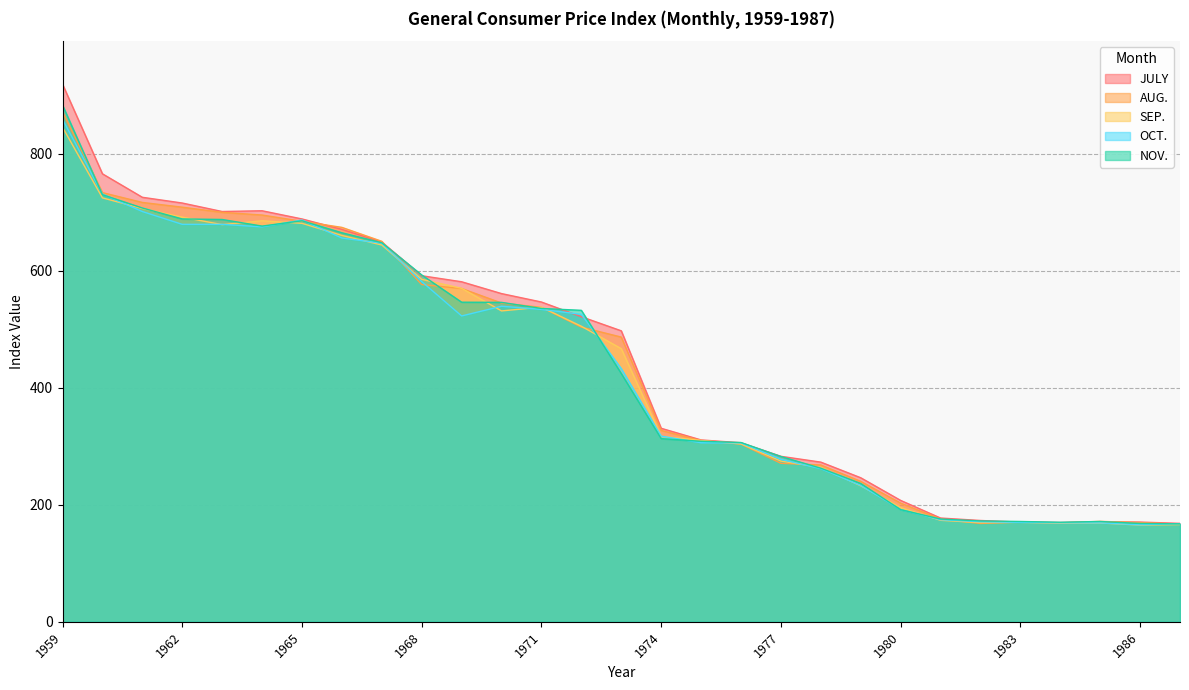

The SEP. series shows 137.2 at 1975. True or false?

False